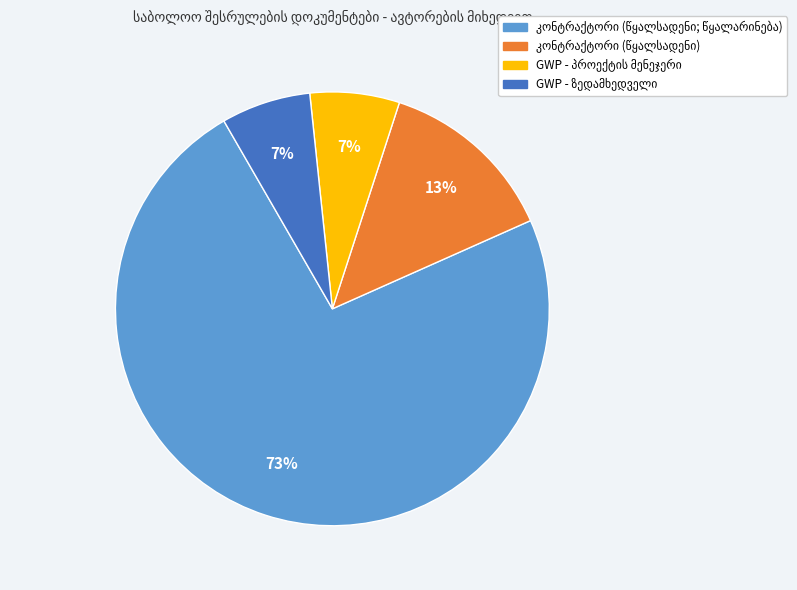

Is there any slice that represents more than half of the pie?

Yes